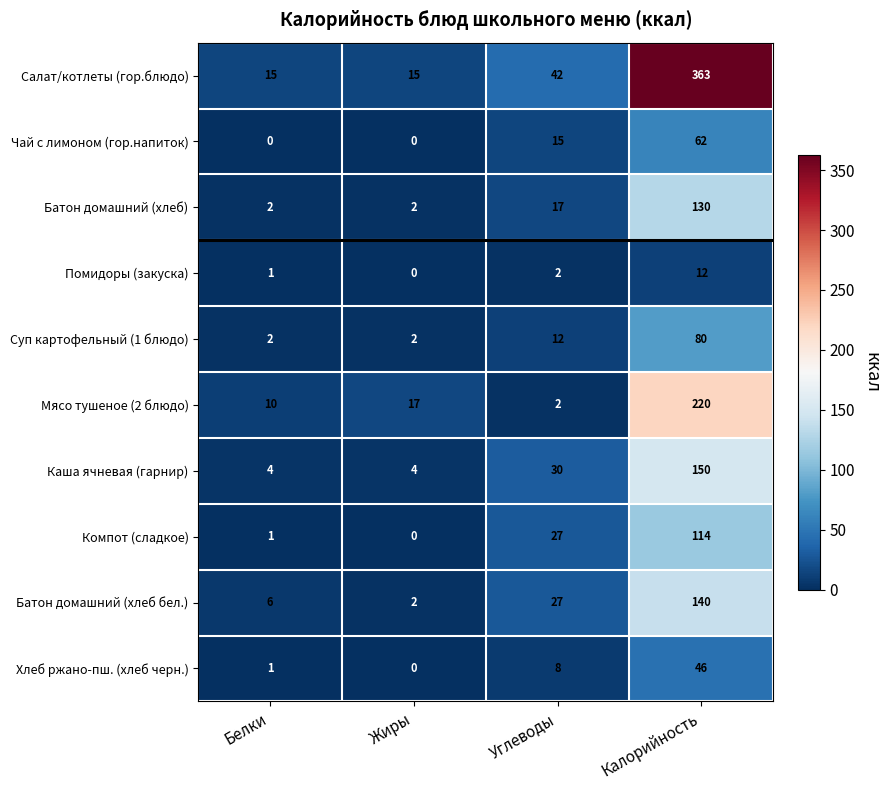

List the series in order of their peak value, lowest first.

Помидоры (закуска), Хлеб ржано-пш. (хлеб черн.), Чай с лимоном (гор.напиток), Суп картофельный (1 блюдо), Компот (сладкое), Батон домашний (хлеб), Батон домашний (хлеб бел.), Каша ячневая (гарнир), Мясо тушеное (2 блюдо), Салат/котлеты (гор.блюдо)